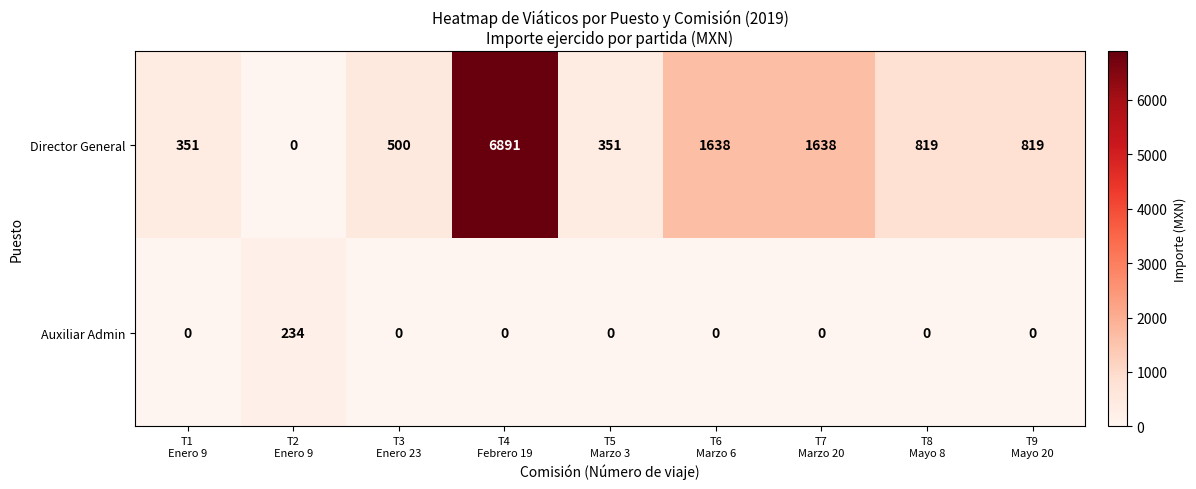

What is the maximum value shown in the chart?

6891